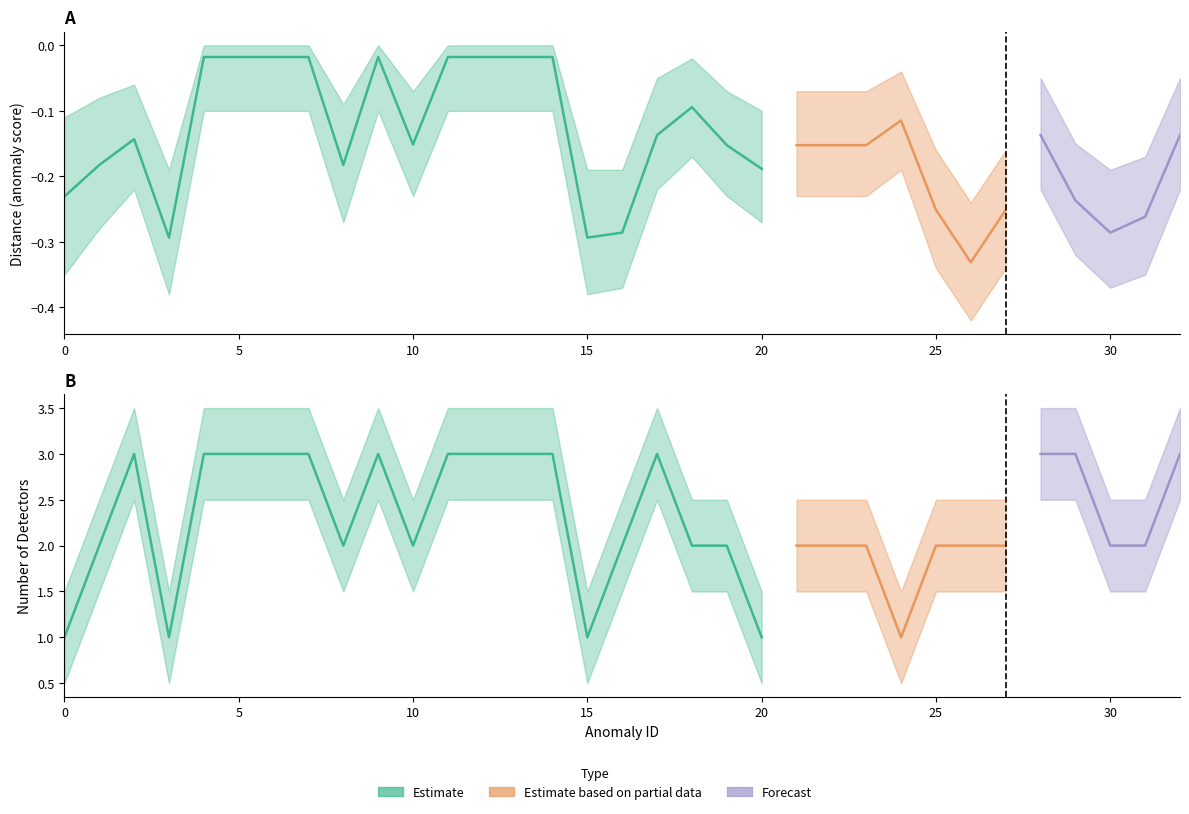

At 27, list the series in order from smallest to largest.

distance, nbDetectors